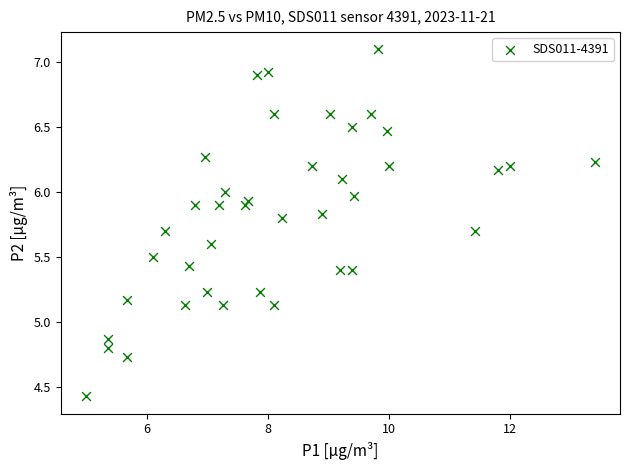

What is the range of X values (max minus min)?

8.4